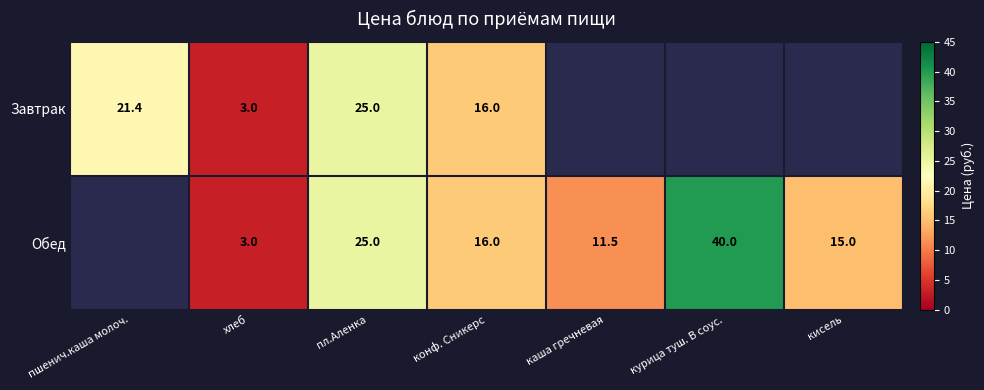

True or false: Обед has a value of 4.1 at хлеб.

False